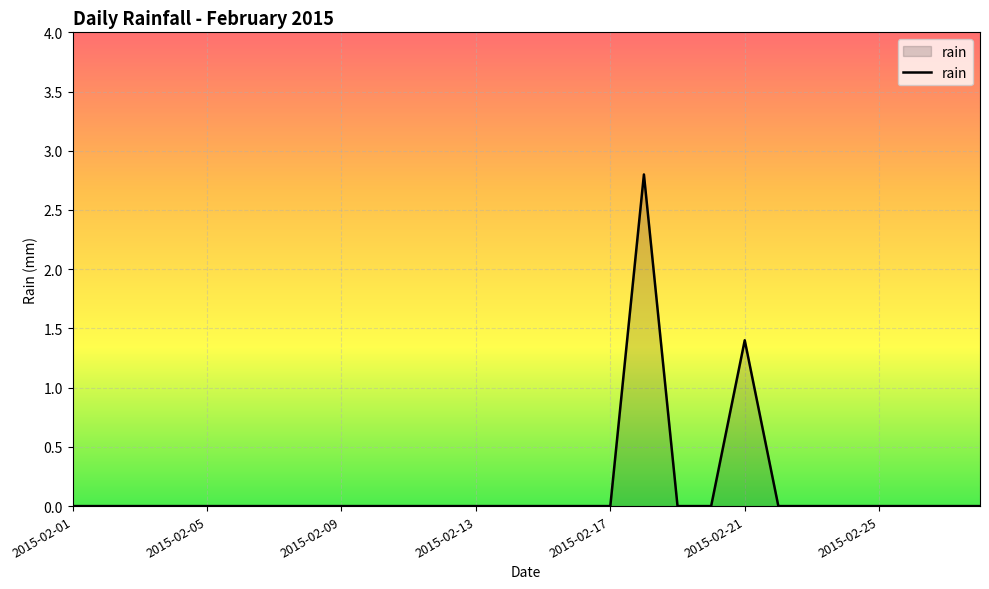

What is the greatest value displayed?

2.8